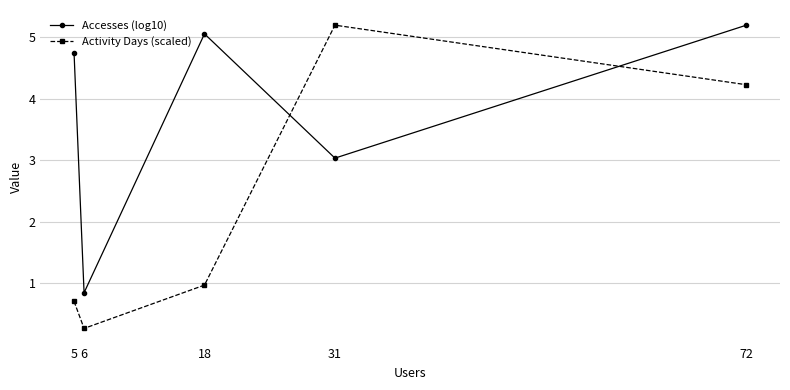

What is the sum of all Activity Days (scaled) values?

11.4